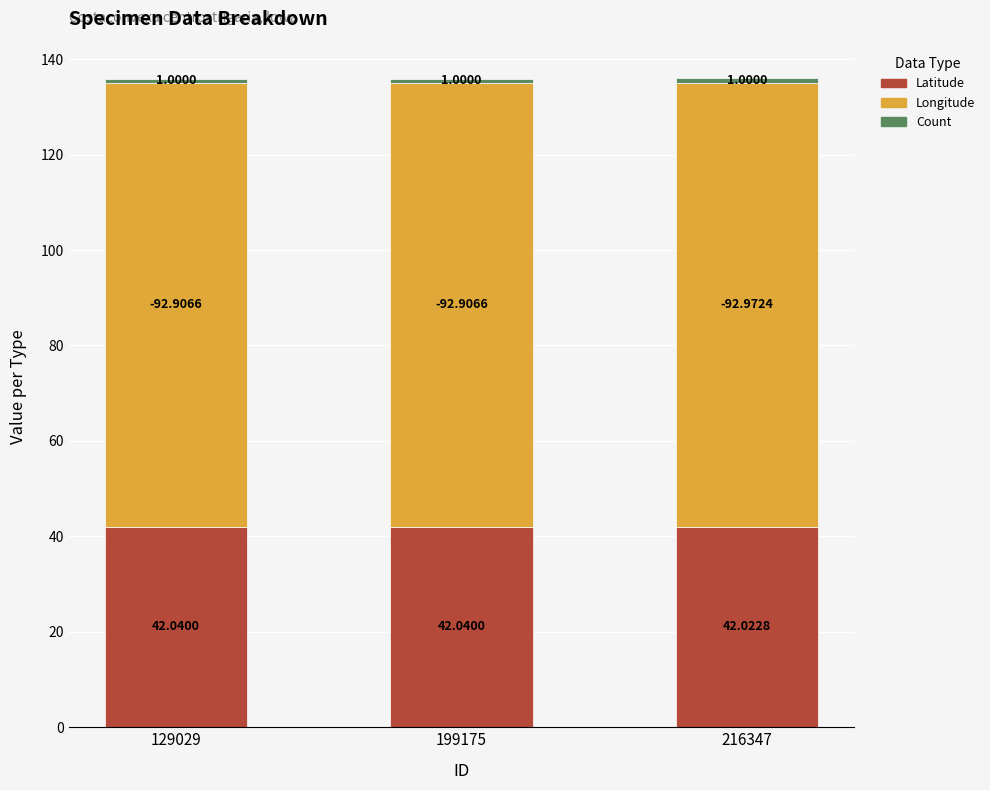

Does the chart contain stacked bars?

Yes